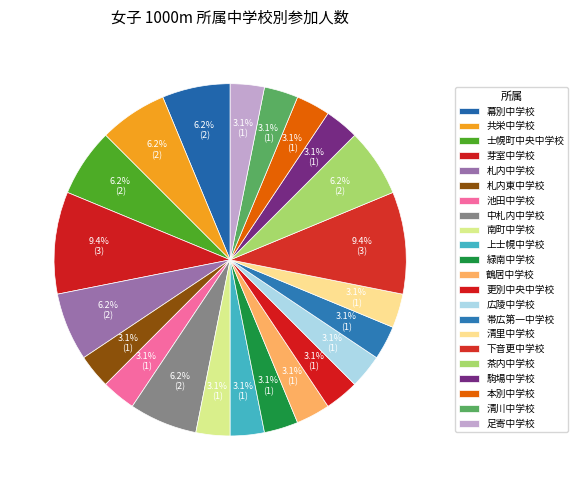

To the nearest percent, what is the average slice percentage?

5%